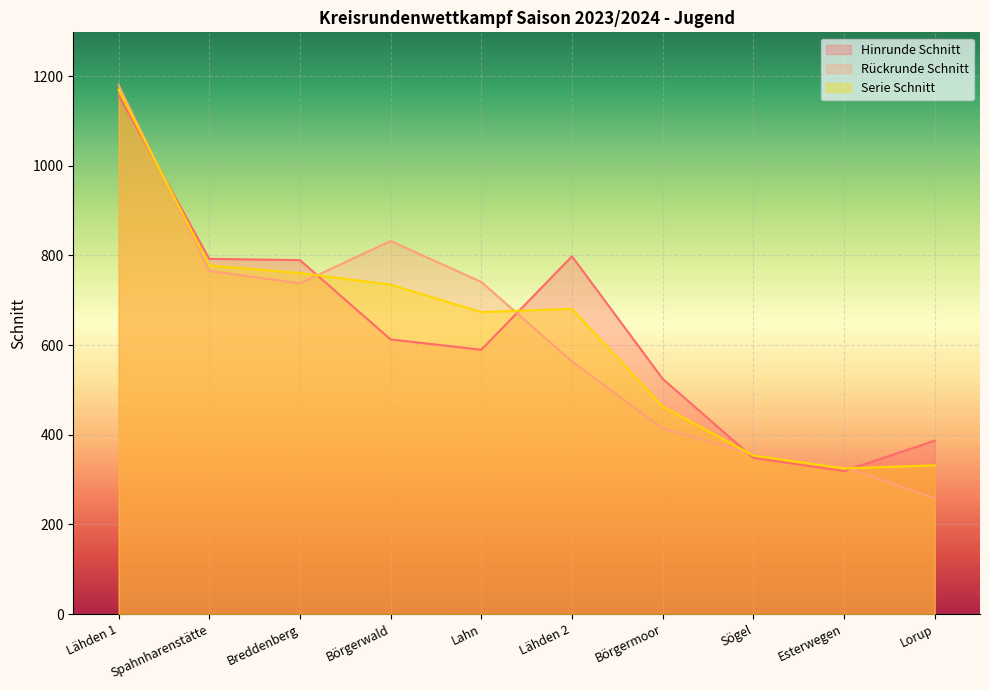

What is the spread (max minus min) of values at Börgermoor?

111.0